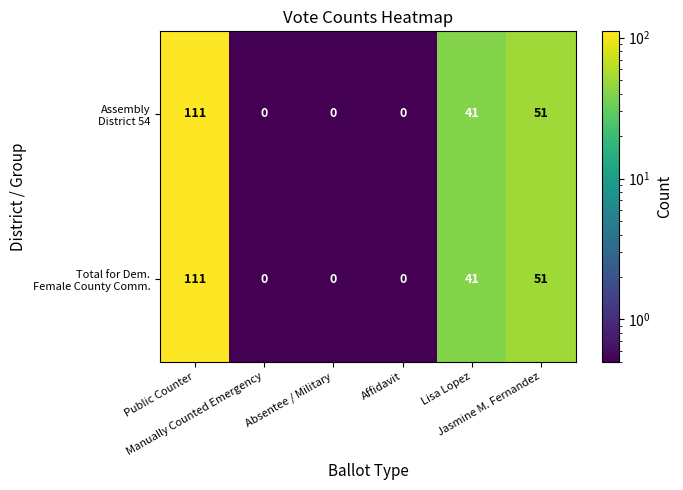

What is the maximum value shown in the chart?

111